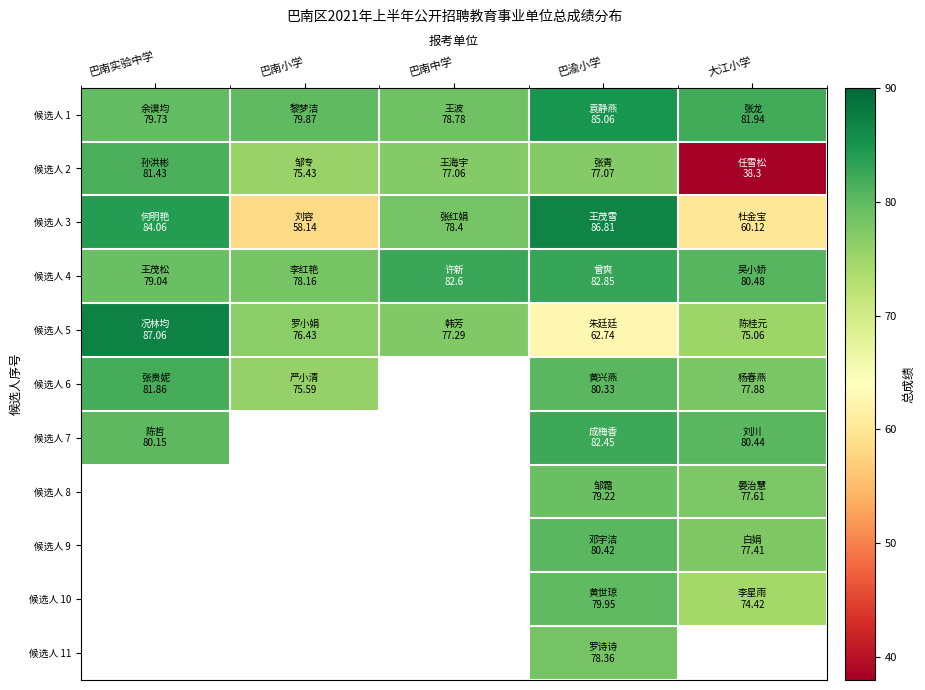

True or false: 候选人 1 has a value of 38.8 at 大江小学.

False